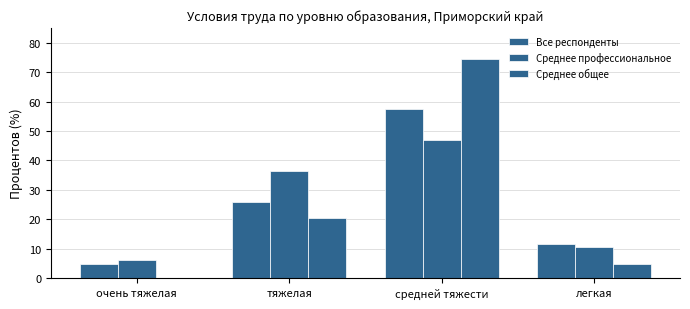

Are the bars grouped side by side (vs. stacked)?

Yes